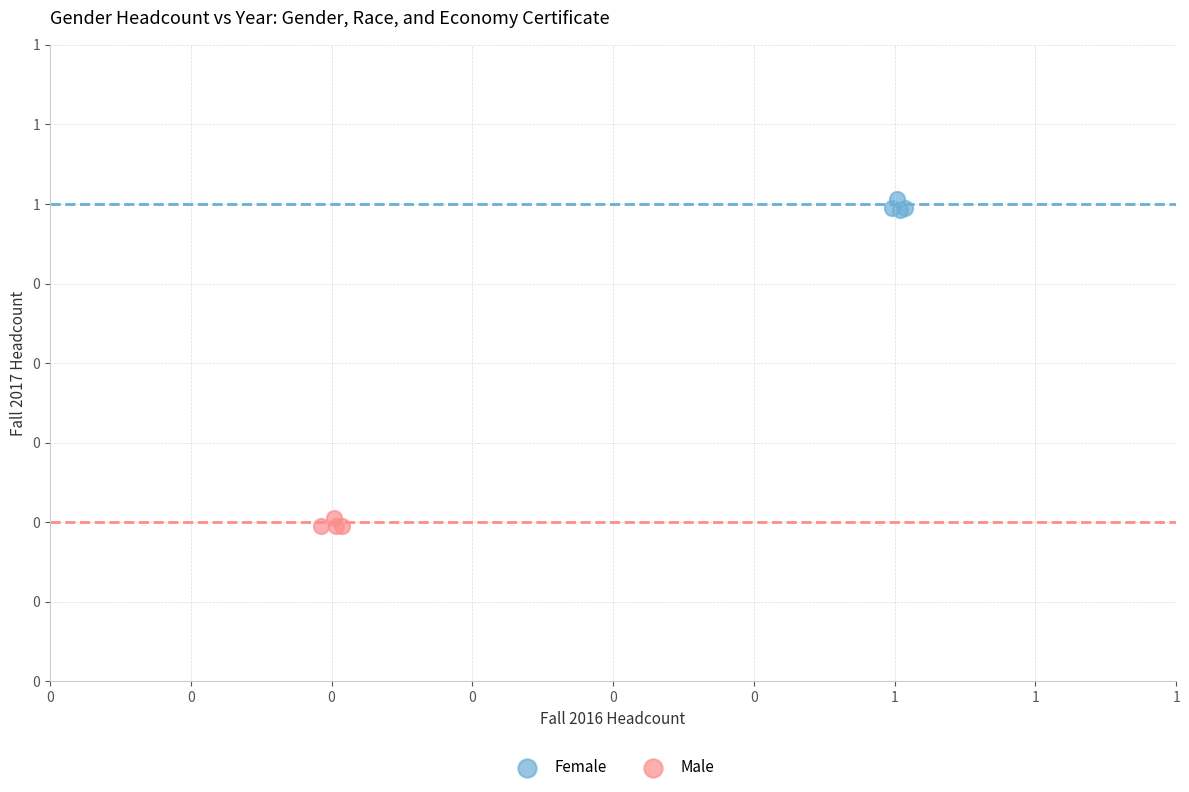

What are all the series names shown in the legend?

Female, Male